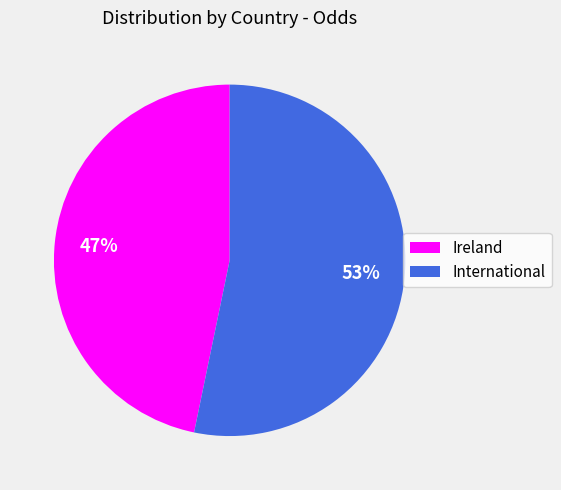

How many slices are in this pie chart?

2